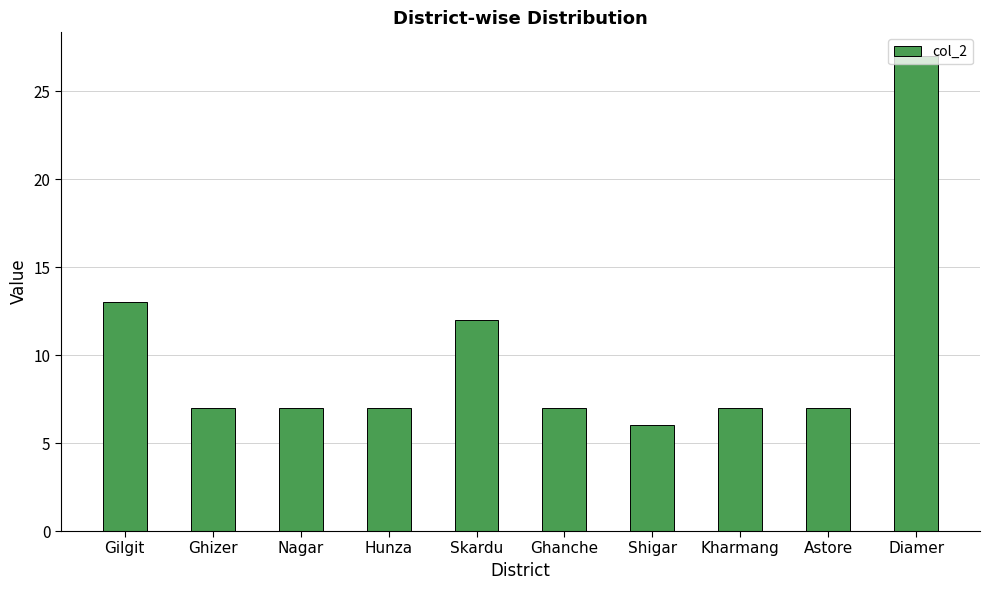

At which label does the data first exceed 7?

Gilgit